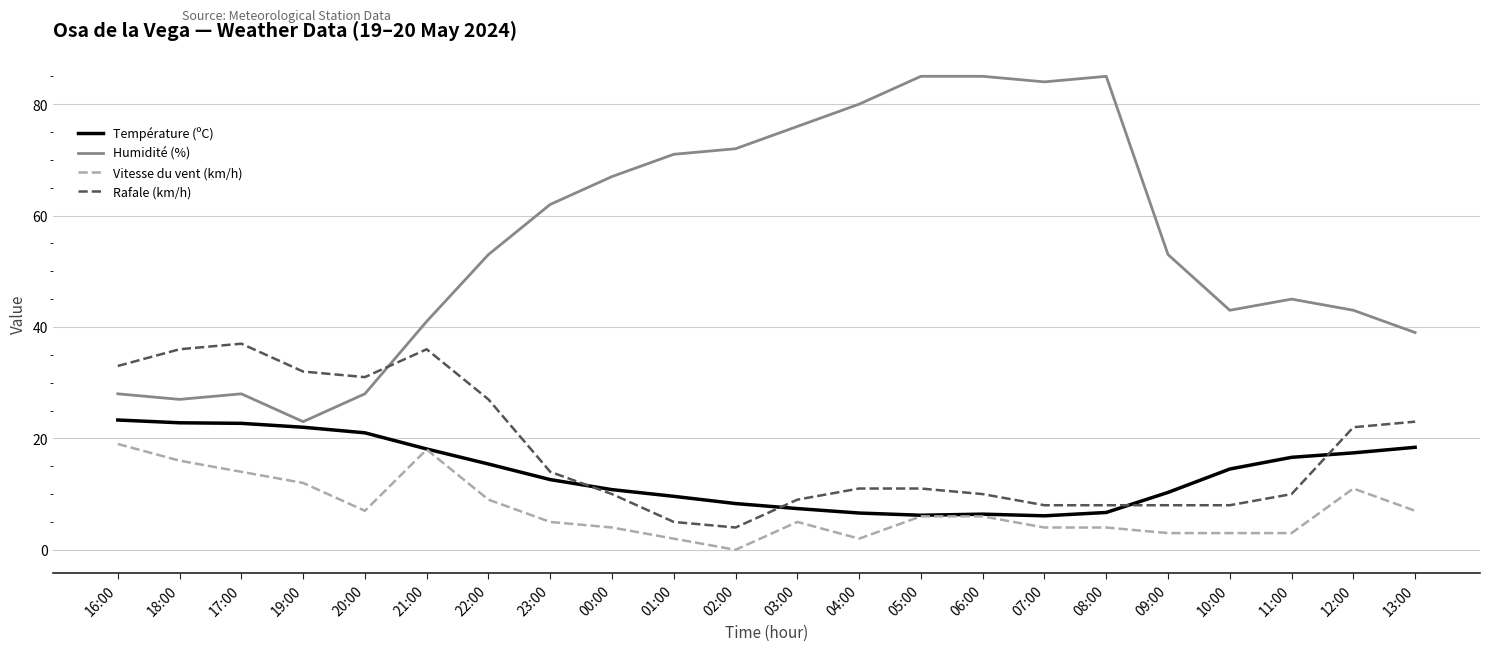

List the series in order of their peak value, lowest first.

Vitesse du vent (km/h), Température (ºC), Rafale (km/h), Humidité (%)